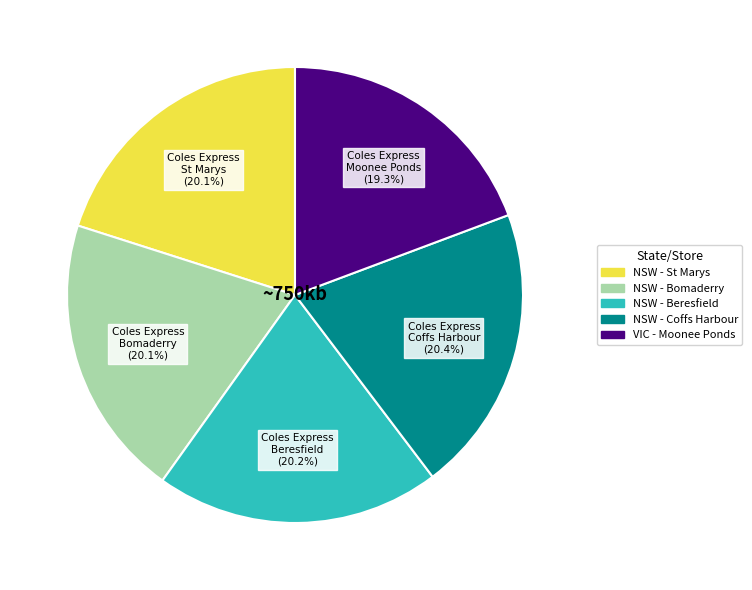

True or false: NSW - St Marys accounts for 33% of the total.

False